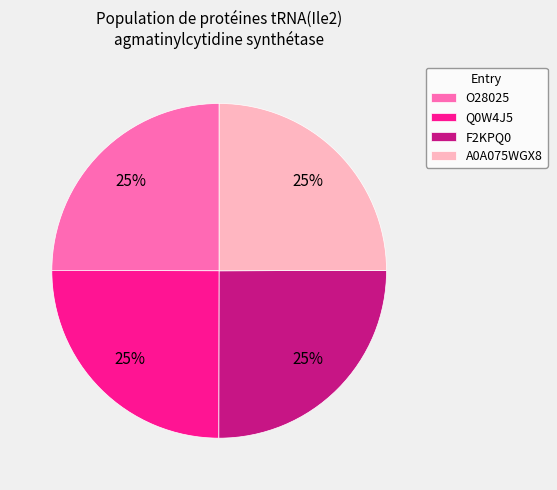

To the nearest percent, what portion does O28025 represent?

25%